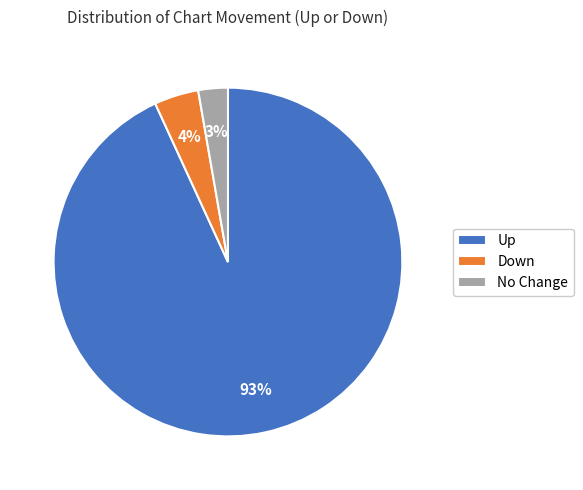

Does any single category account for the majority?

Yes